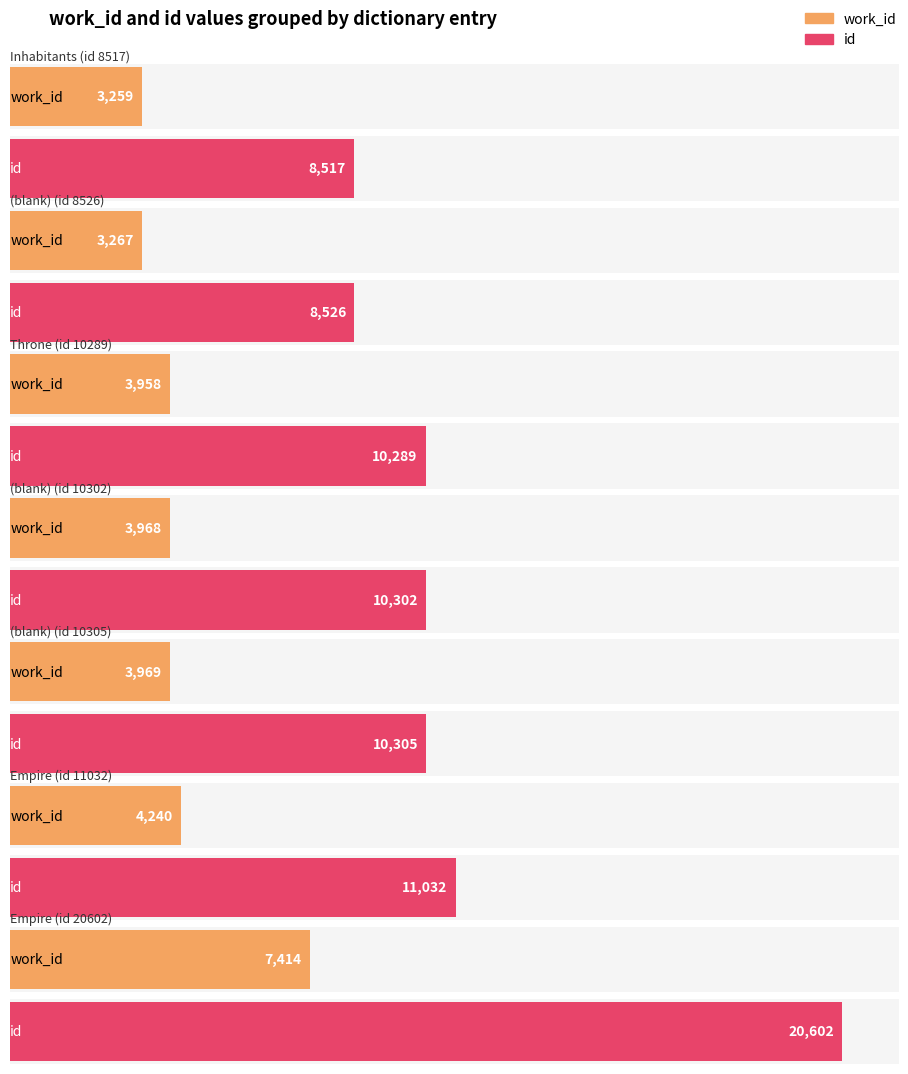

What is the total value across all series at None?

11793